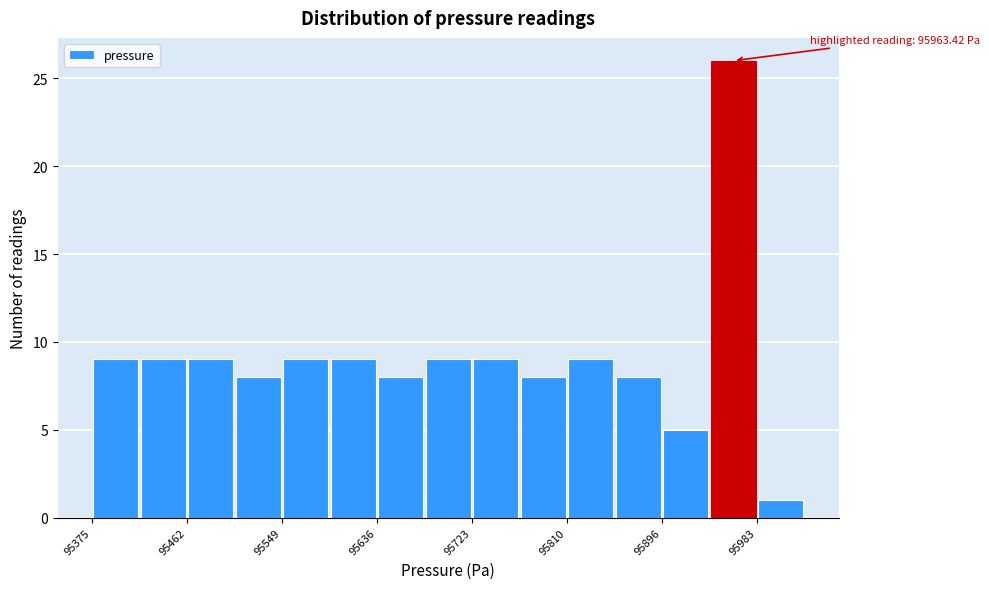

Which range on the x-axis has the tallest bar?

95940 to 95980